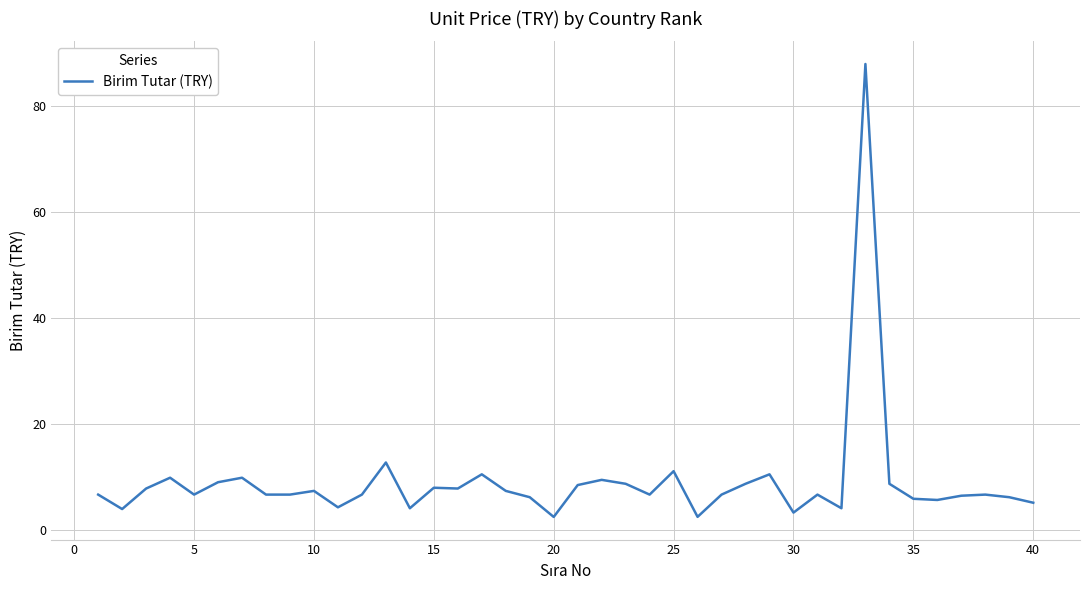

What is the minimum value shown in the chart?

2.4